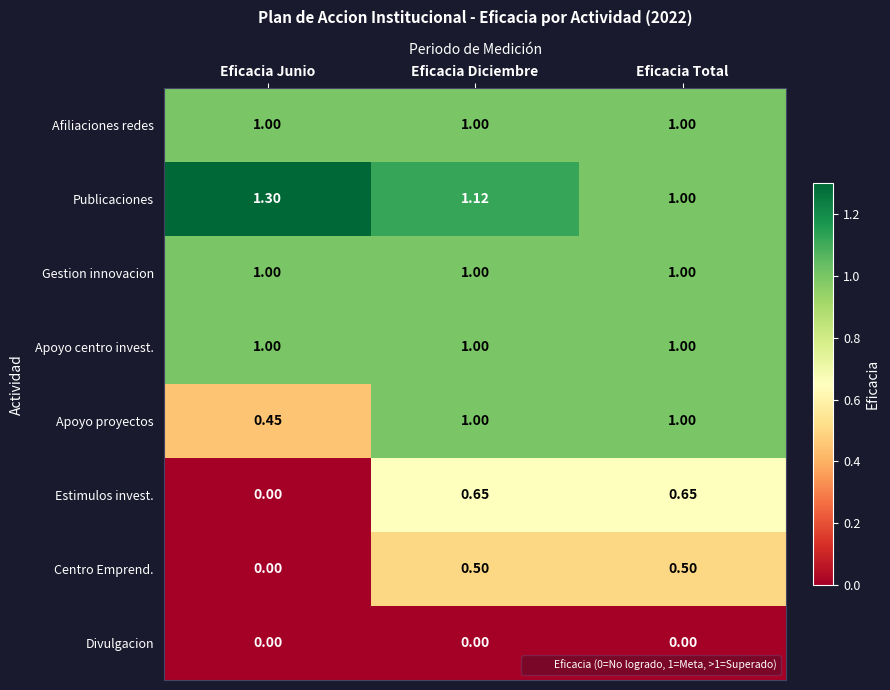

How many categories are shown in the chart?

3